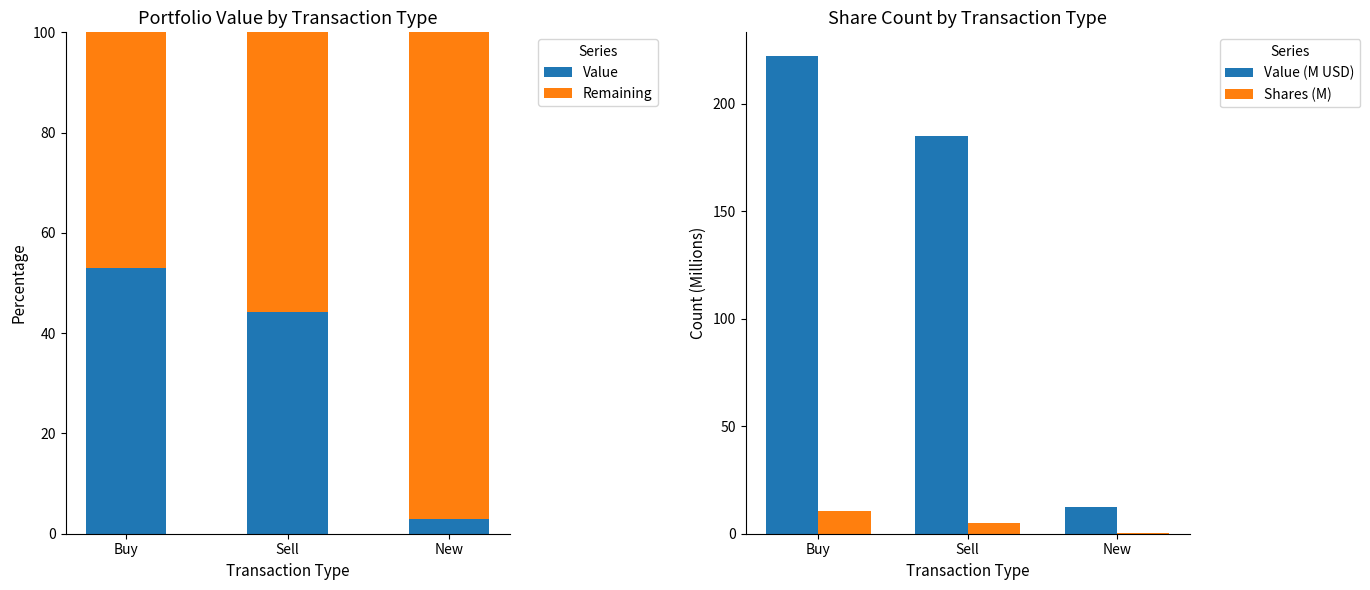

Are the bars horizontal?

No